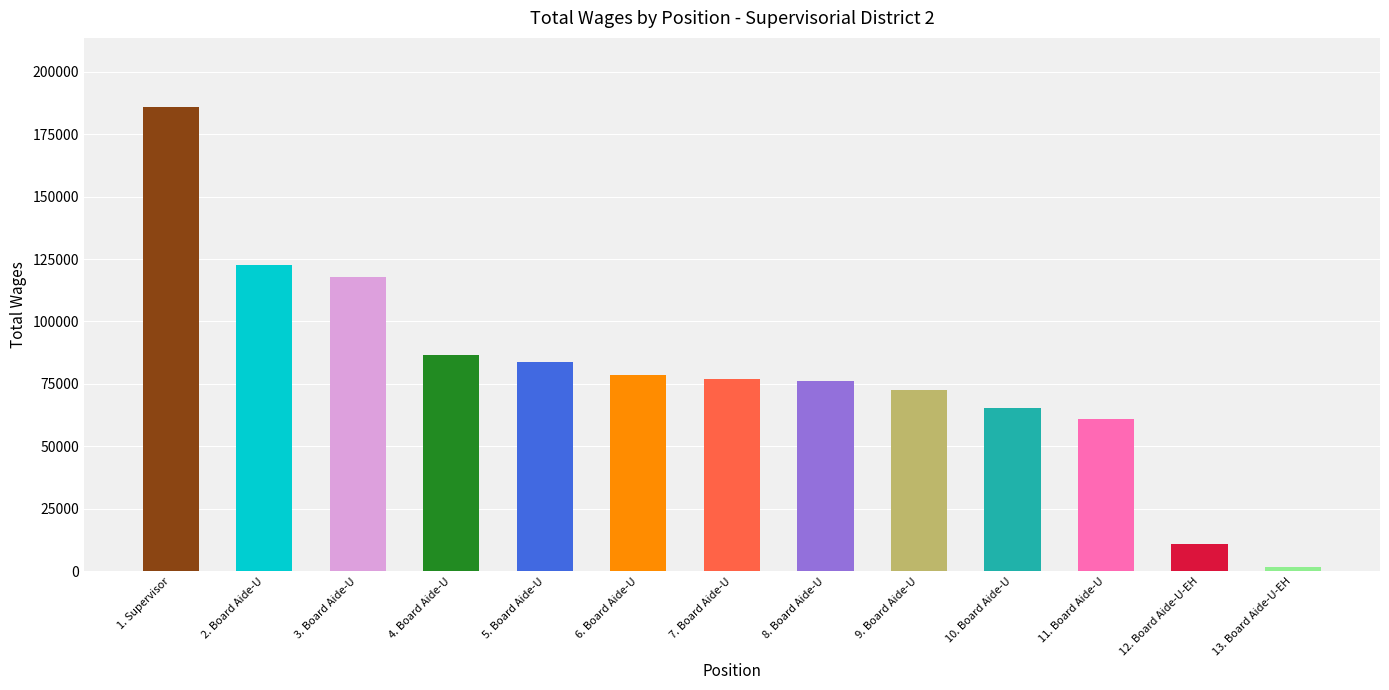

What value does the data have at 3. Board Aide-U, to the nearest 100?

117700